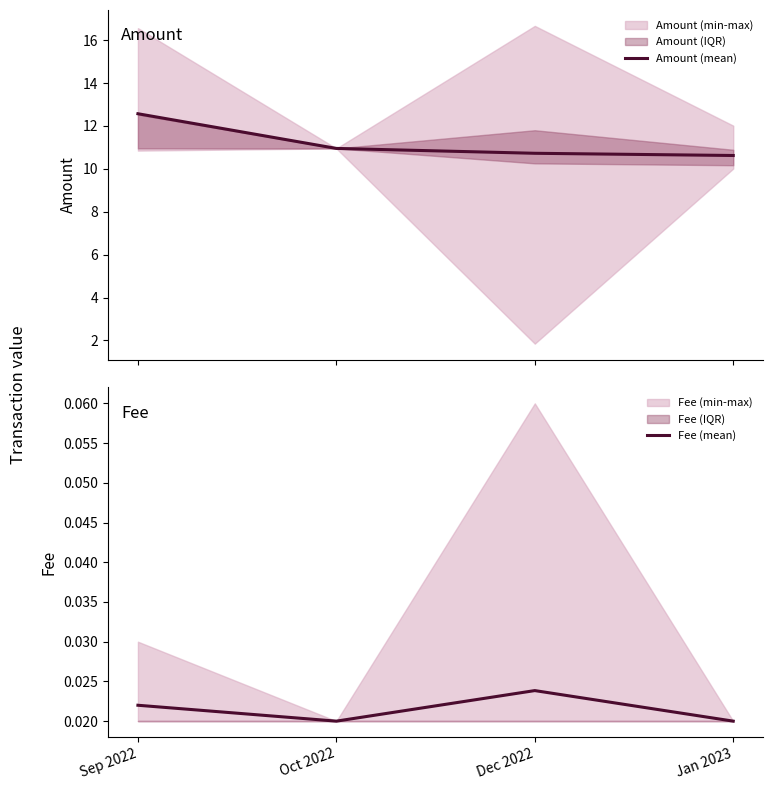

Rank the series at Sep 2022 from highest to lowest value.

Amount (mean), Fee (mean)